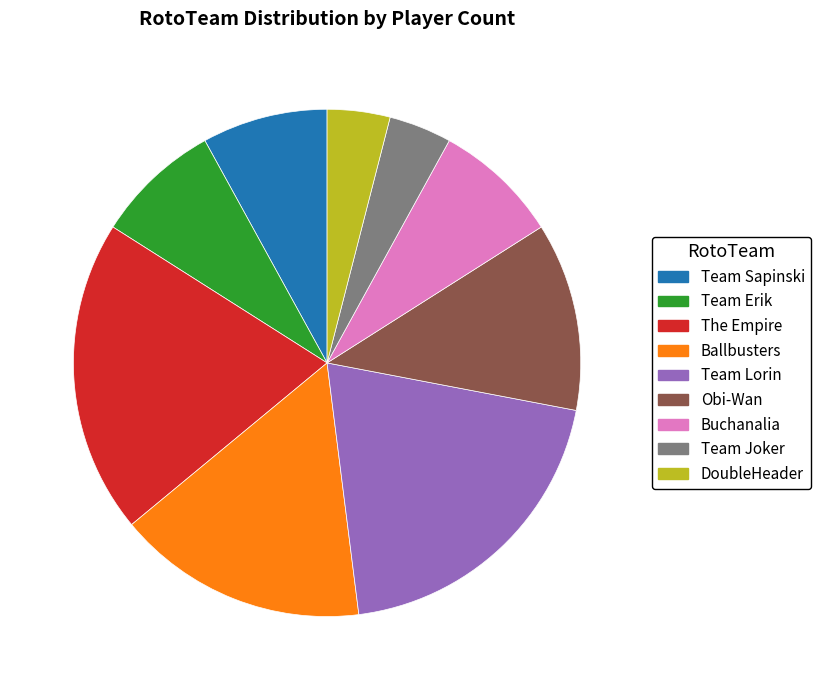

Is the sum of Buchanalia and Team Joker greater than half?

No